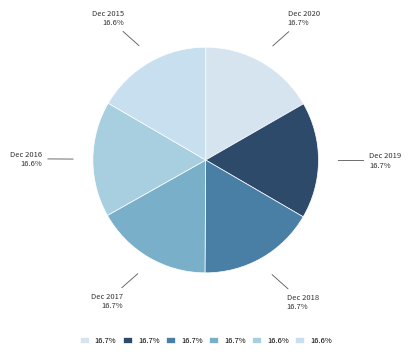

What percentage is the Dec 2017 slice, to the nearest percent?

17%